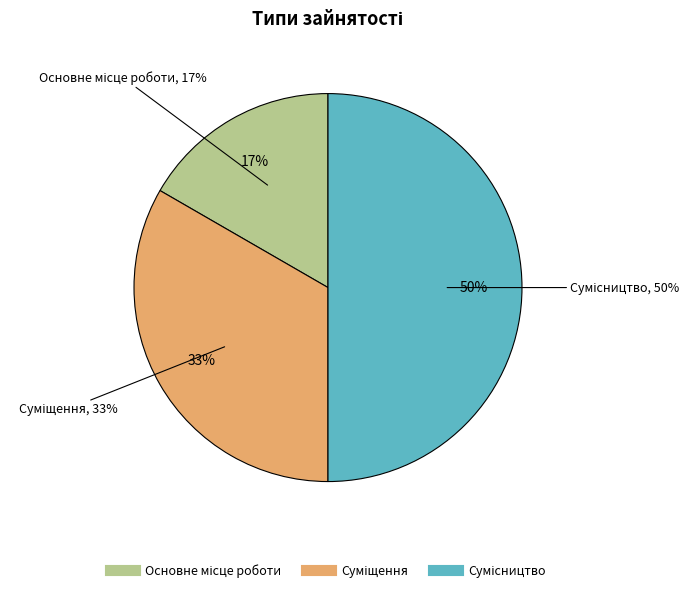

Is Основне місце роботи the majority of the pie?

No